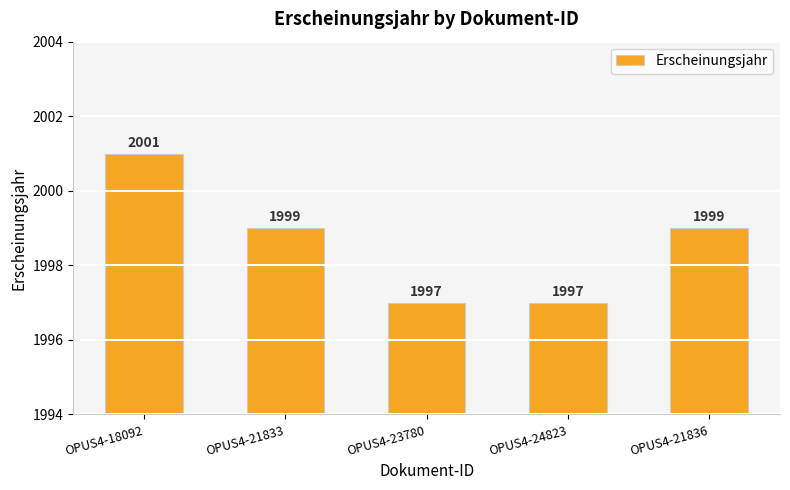

How many categories are shown in the chart?

5